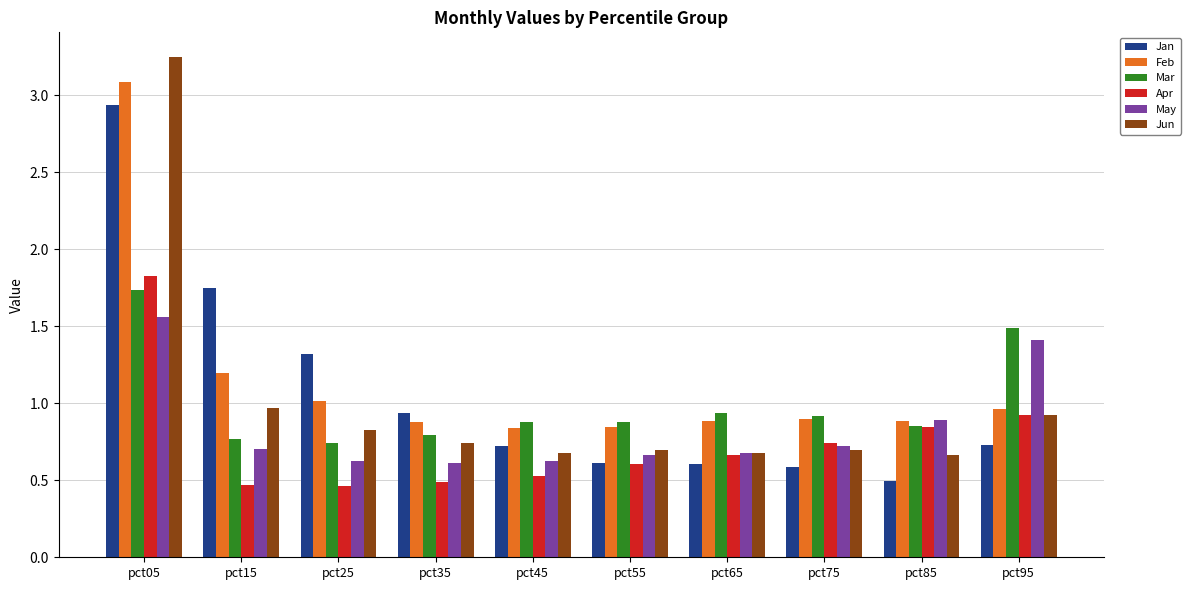

True or false: May has a value of 2.8 at pct05.

False